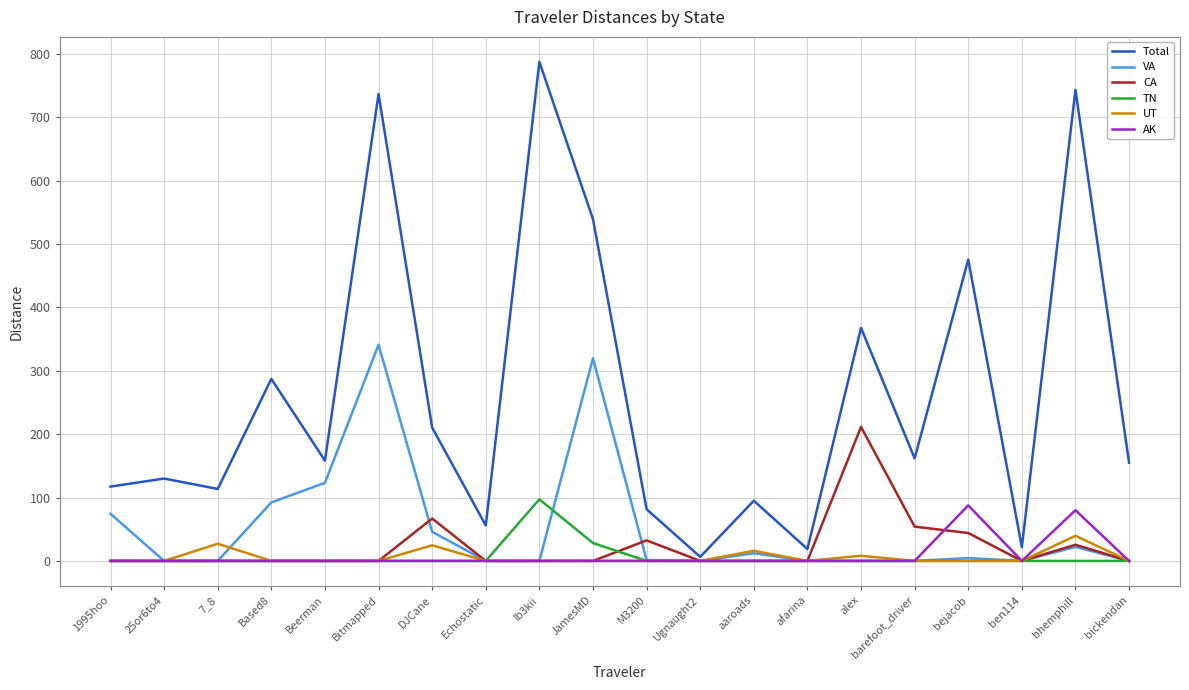

Is it true that Total equals 154.9 at bickendan?

True